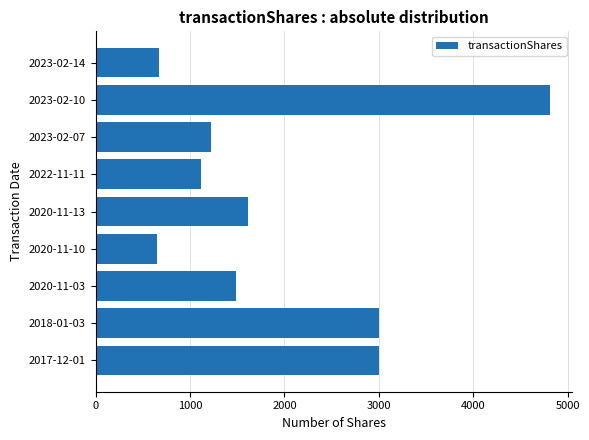

What is the sum of all values?

17580